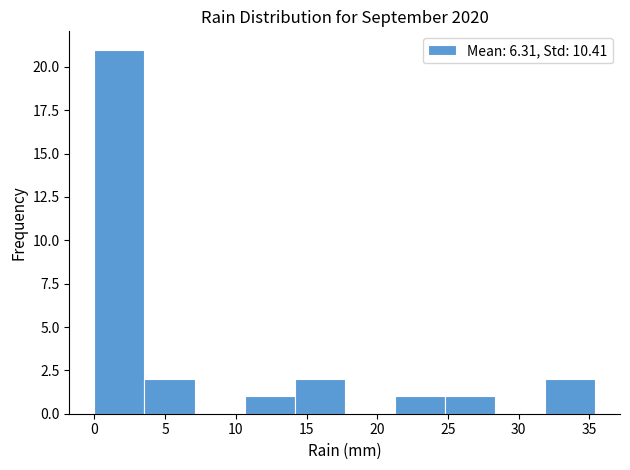

Reading left to right, list every bar in this chart as the range it spans on the x-axis followed by its height. Neither the bar edges nor the heights are printed on the chart, so give them approximately, as read against the axes.

0.0 to 3.5: 21
3.5 to 7.0: 2
7.0 to 10.5: 0
10.5 to 14.0: 1
14.0 to 17.5: 2
17.5 to 21.0: 0
21.0 to 25.0: 1
25.0 to 28.5: 1
28.5 to 32.0: 0
32.0 to 35.5: 2